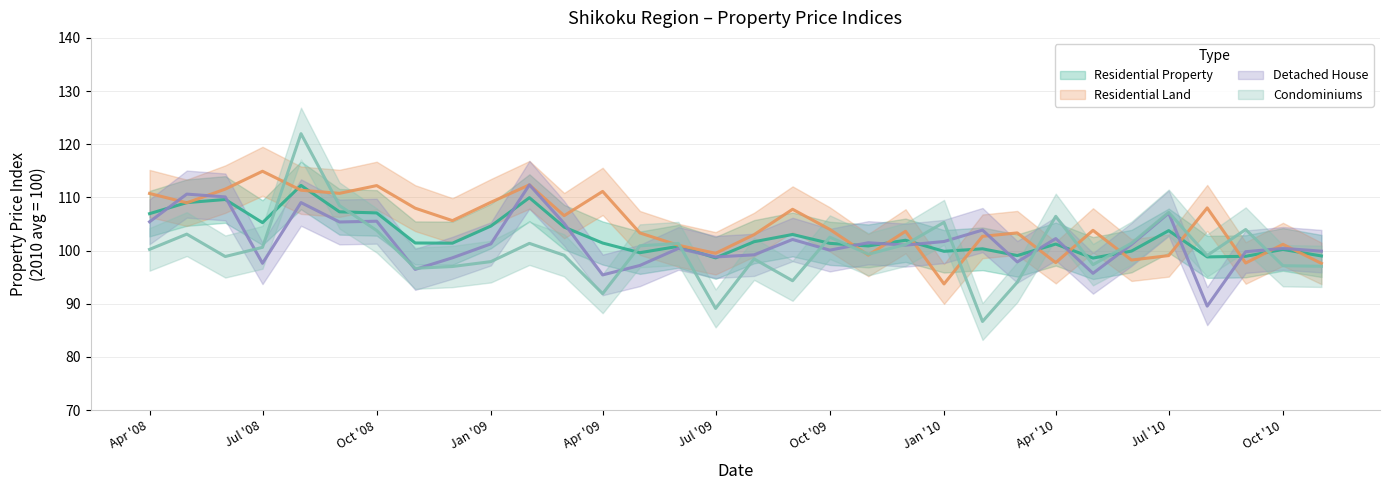

How many lines are shown in the chart?

4